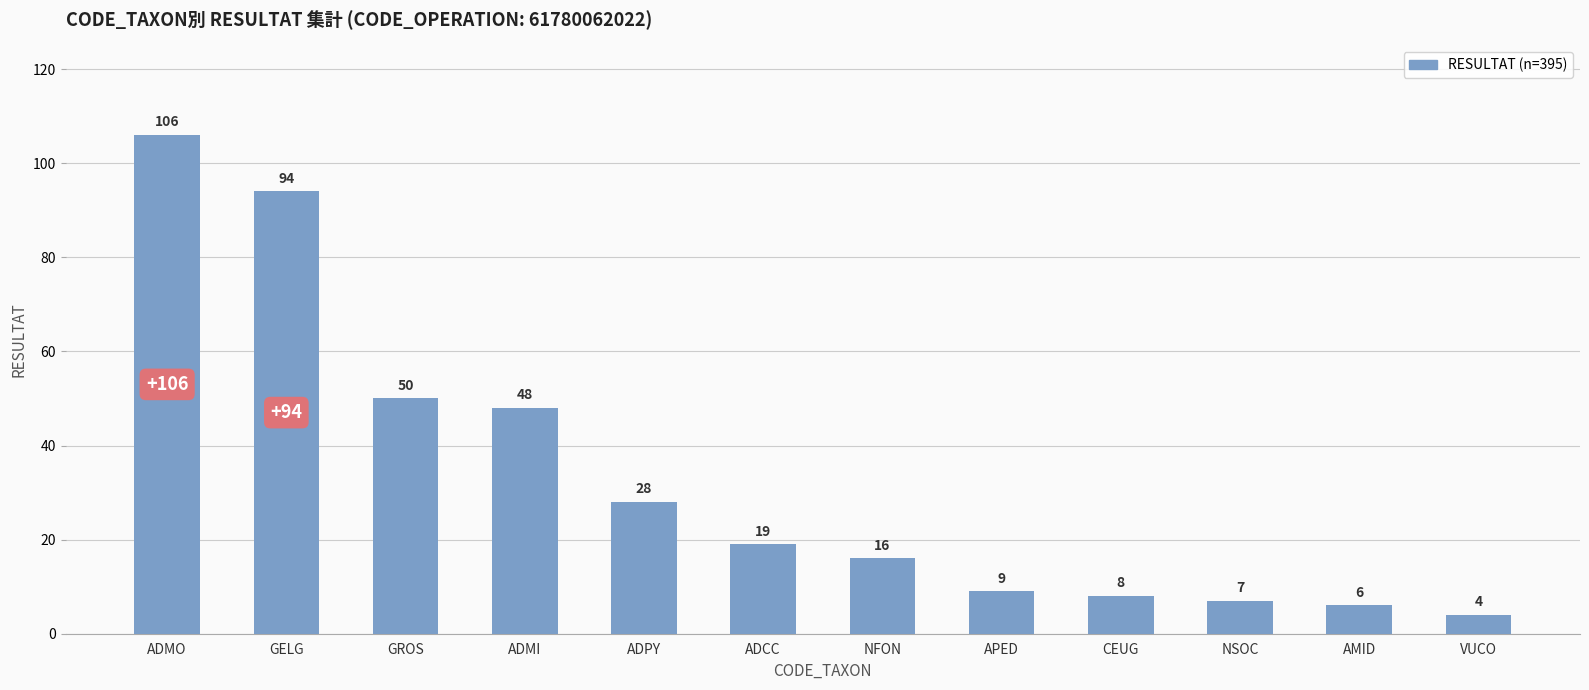

Reading left to right, what are all the values shown in this chart?

106	94	50	48	28	19	16	9	8	7	6	4